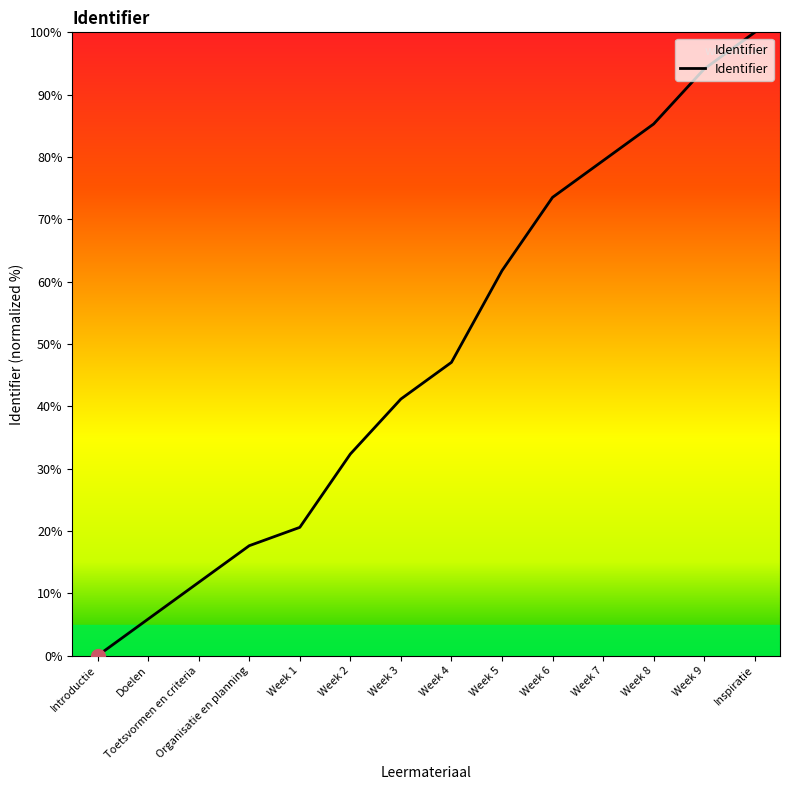

What is the maximum value shown in the chart?

100.0